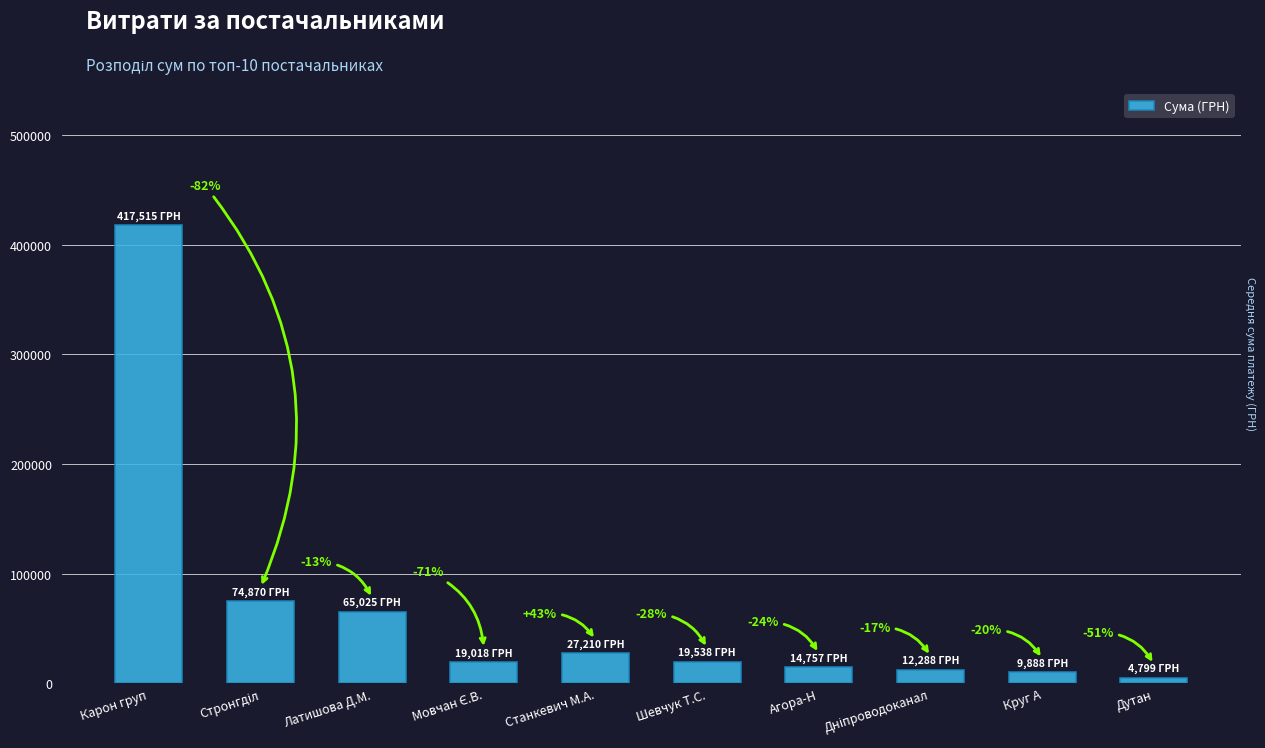

Are the bars horizontal?

No